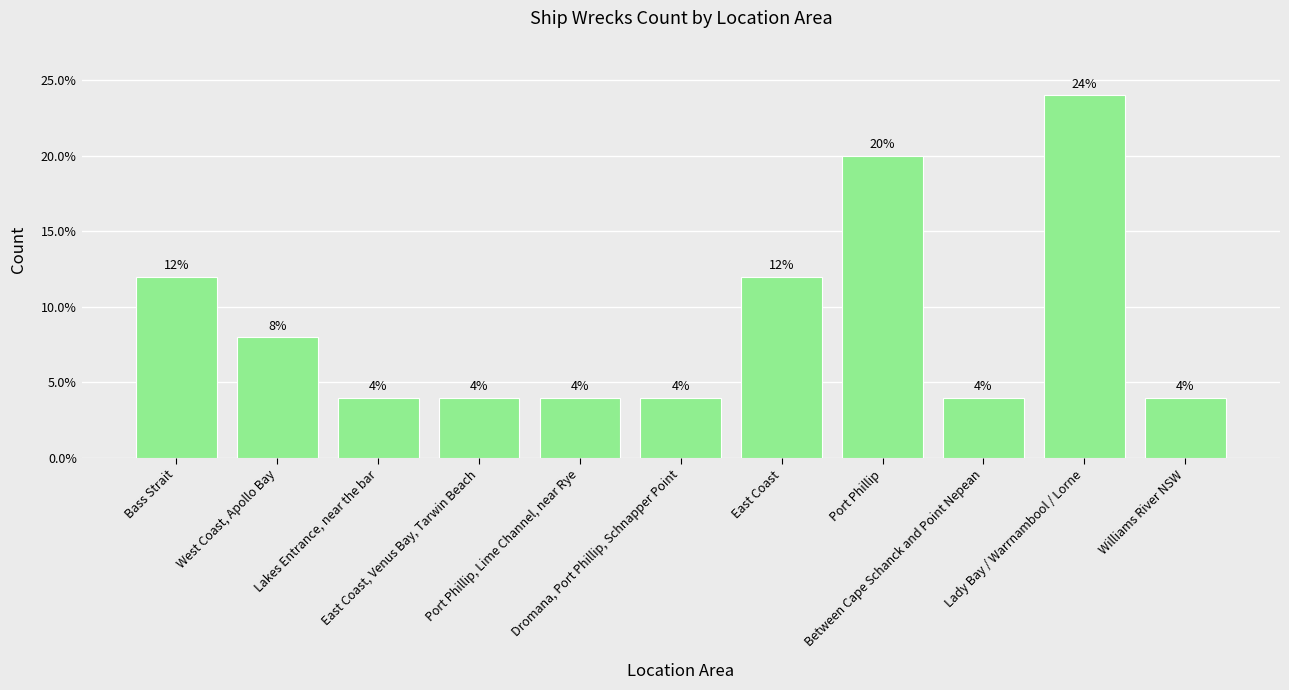

What is the minimum value shown in the chart?

4